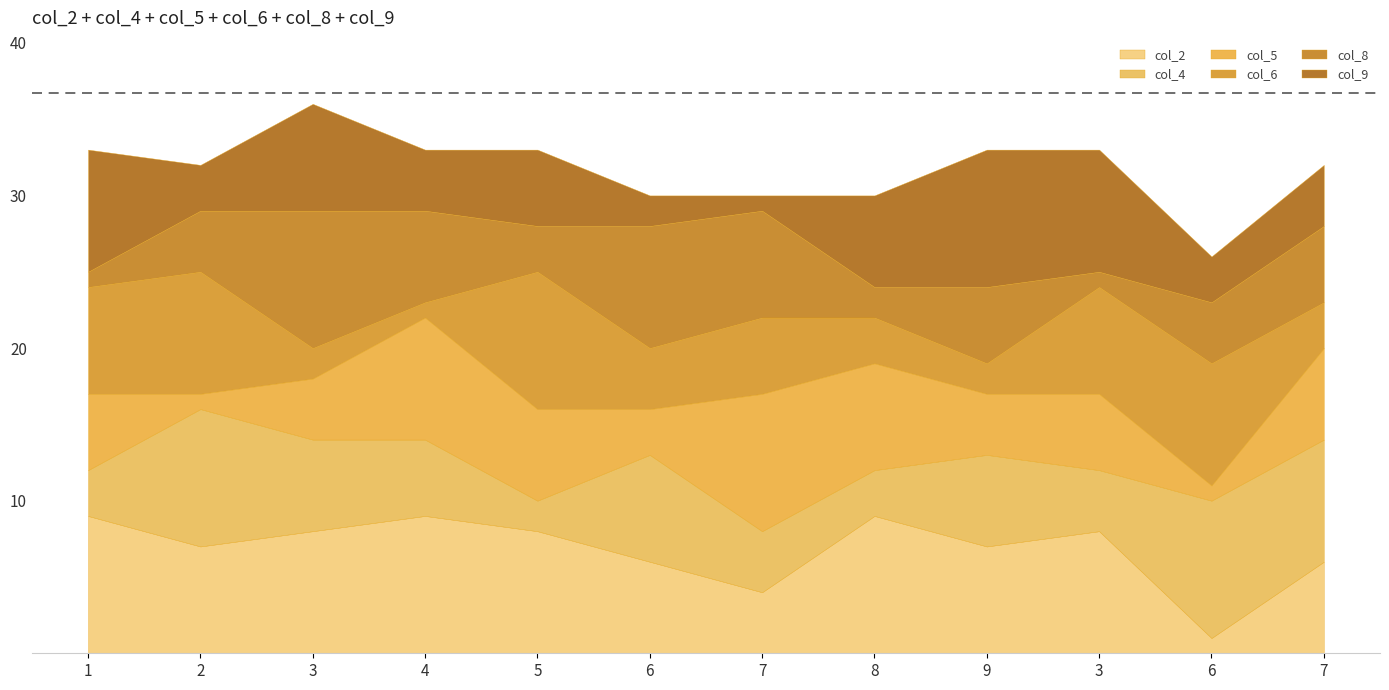

The col_5 series shows 7 at 3. True or false?

False